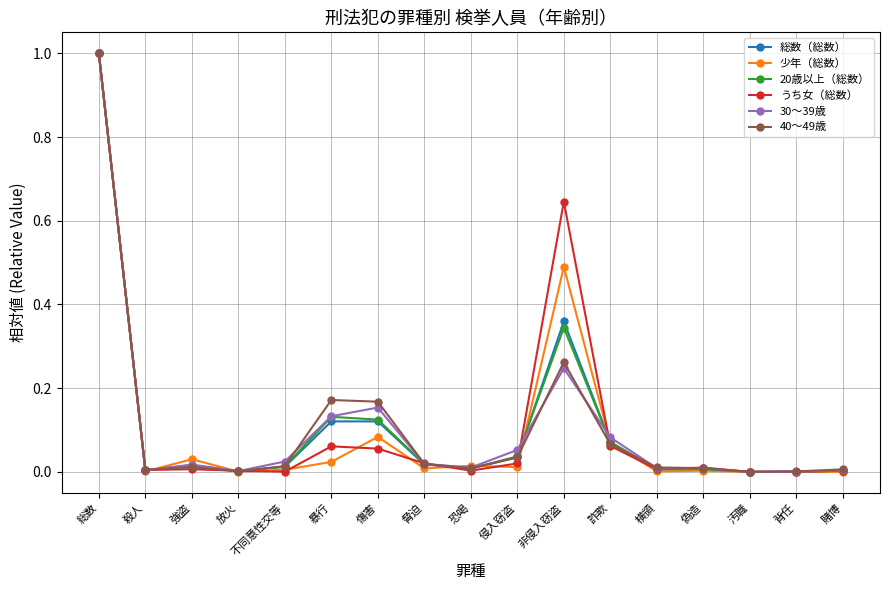

At which category is the sum across all series the highest?

総数